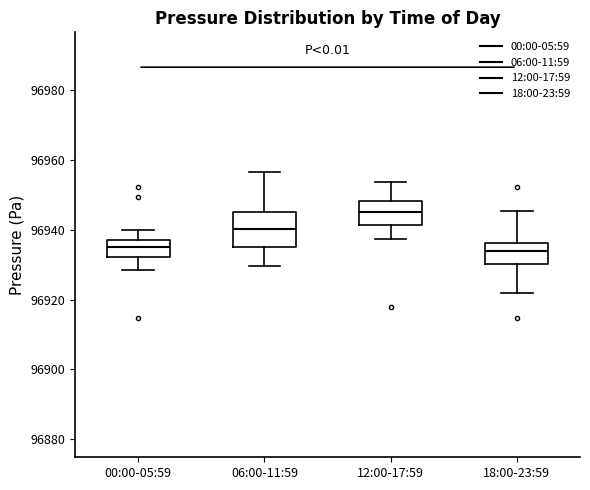

Which box has the highest median line?

12:00-17:59